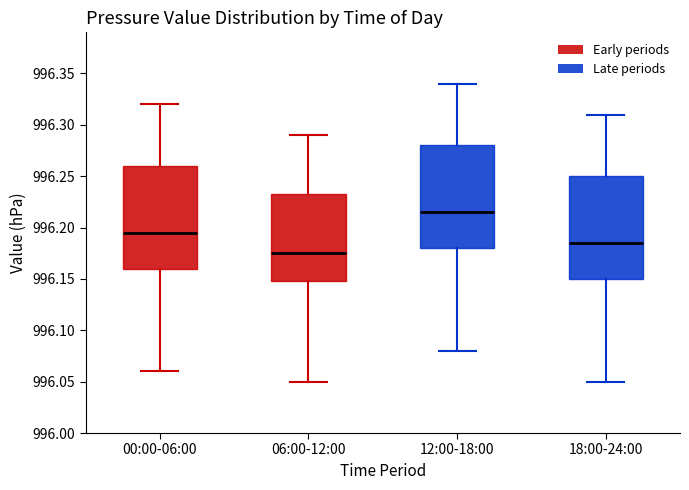

Where does the median line of the box for 12:00-18:00 sit on the y-axis? The values are not printed on the chart, so give them approximately, as read against the axis.

996.215